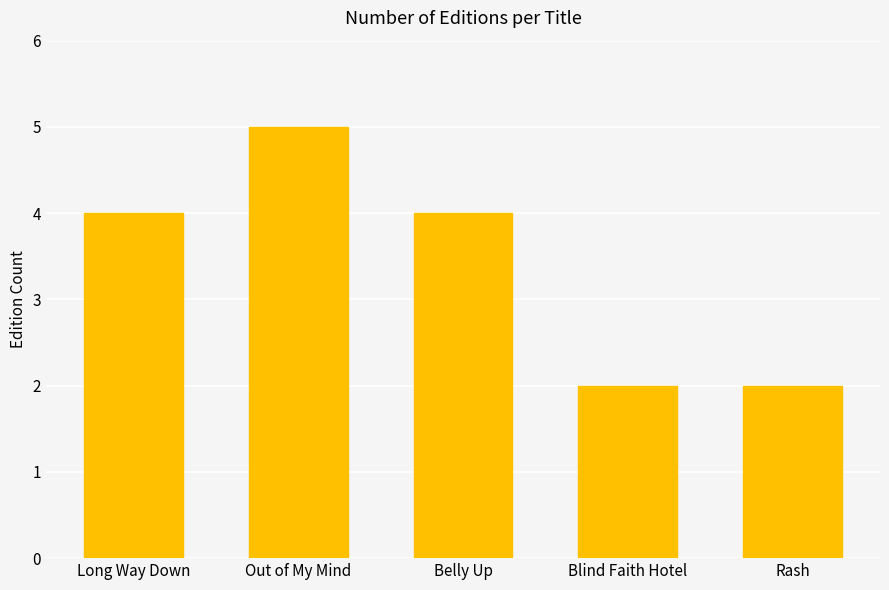

What is the value of the 3rd bar from the left?

4